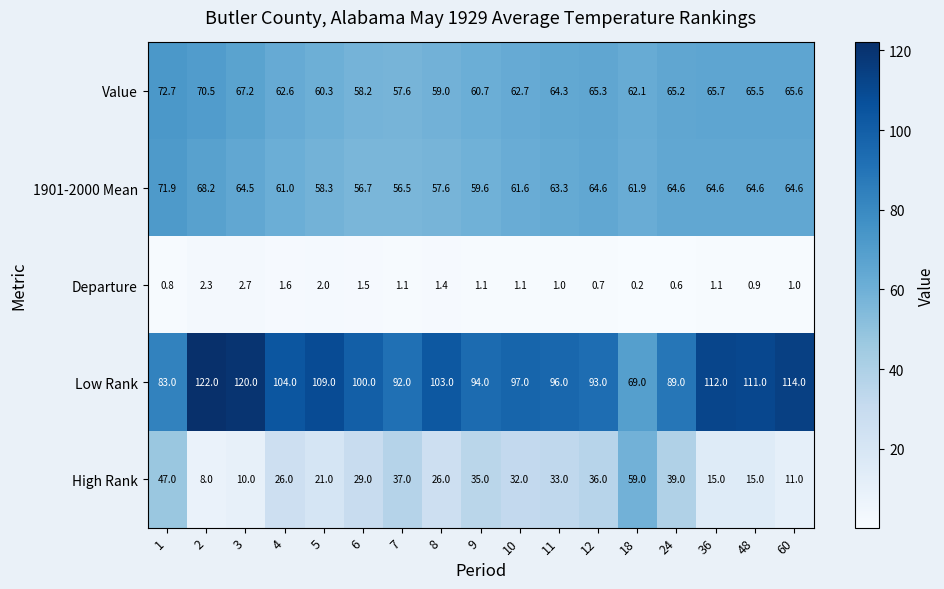

Is it true that 1901-2000 Mean equals 86.0 at 9?

False